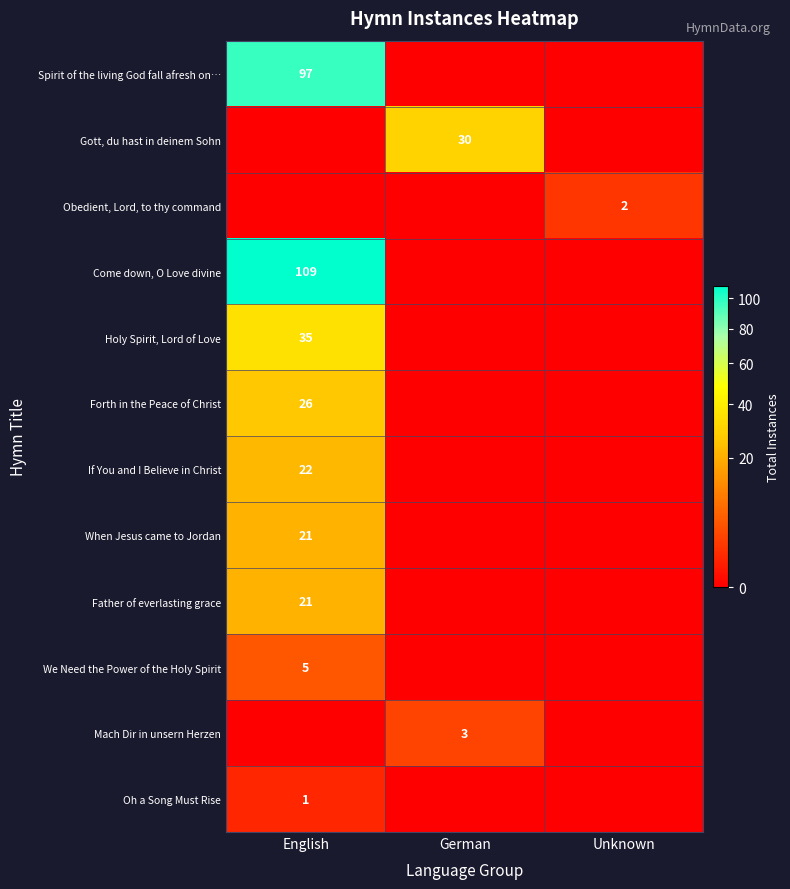

What is the difference between the highest and lowest values at Unknown?

2